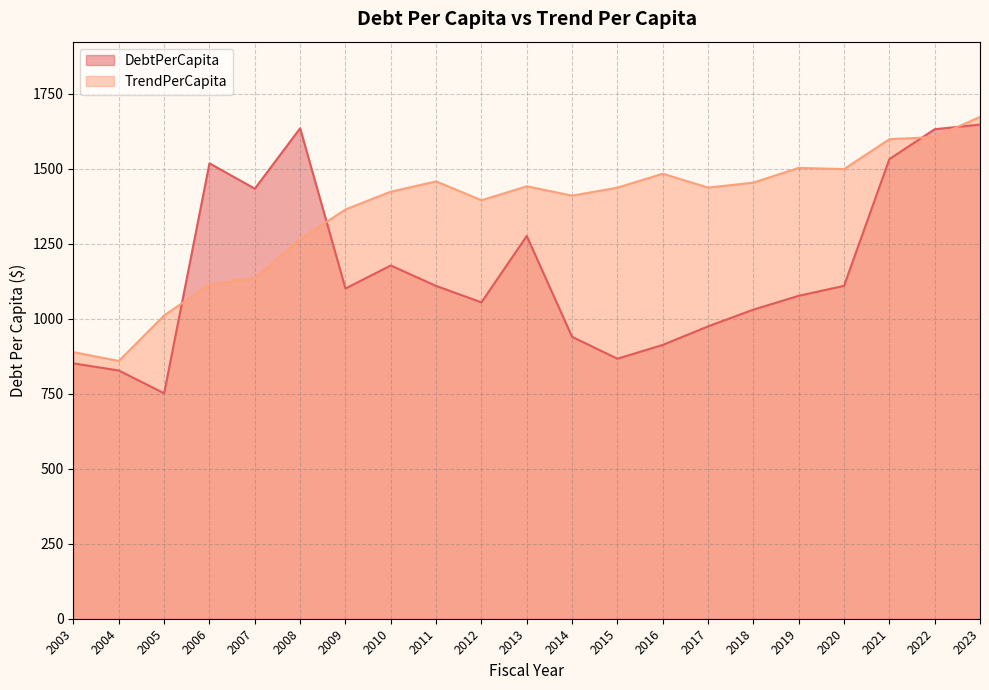

True or false: TrendPerCapita and DebtPerCapita cross at least once.

True